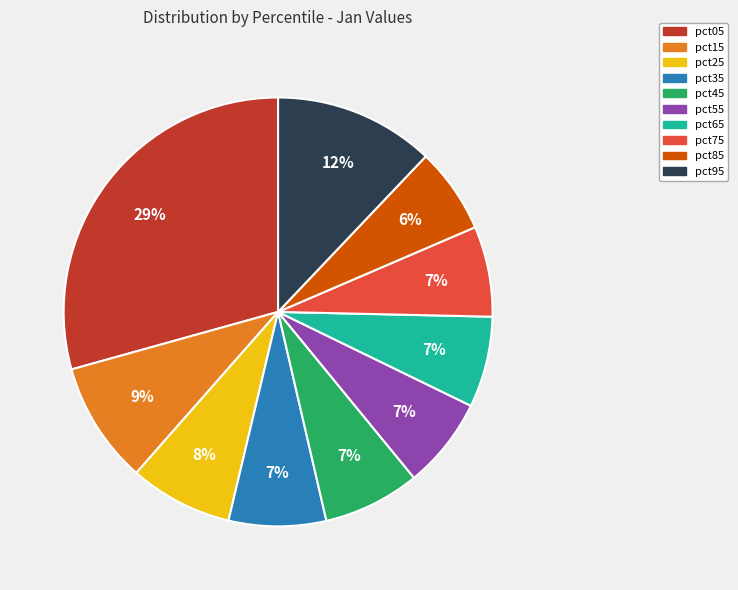

Is there any slice that represents more than half of the pie?

No